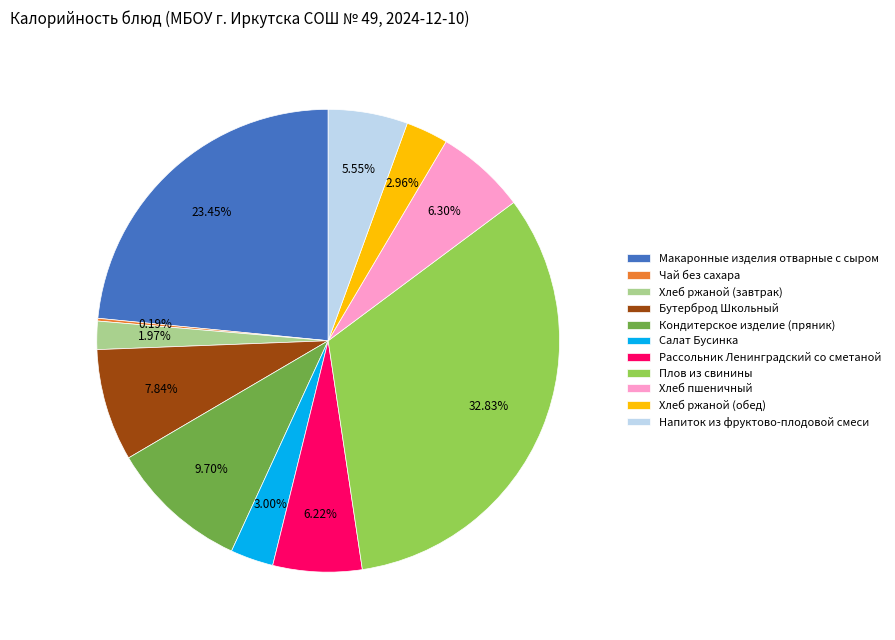

Which category has the biggest portion of the pie?

Плов из свинины